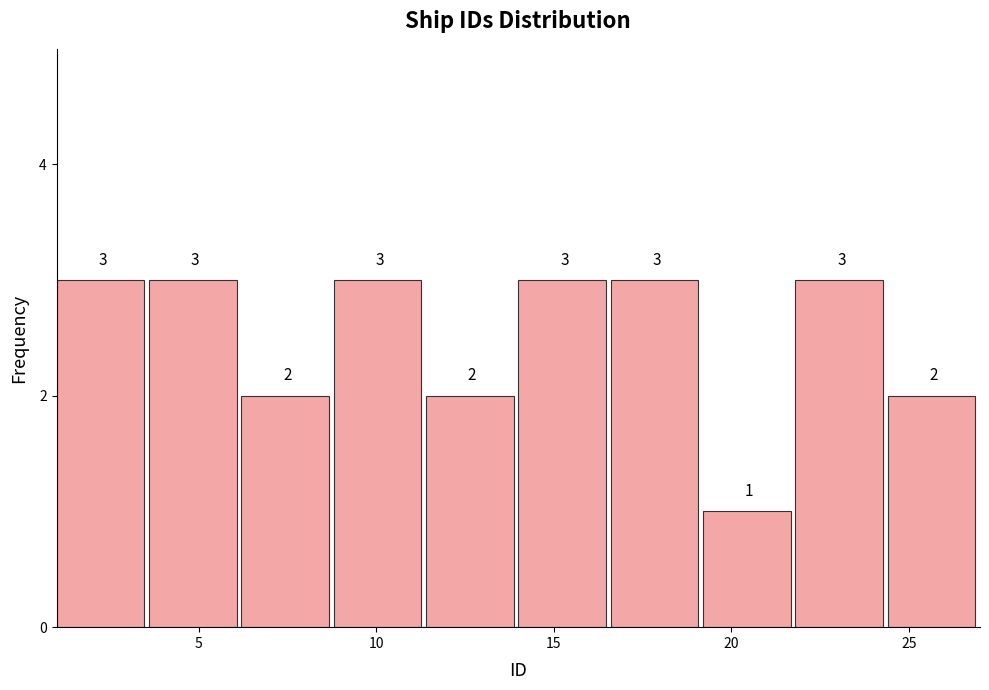

Reading left to right, transcribe this chart: for each bar, give the range it covers on the x-axis and its height. The bar edges are not printed on the chart, so give them approximately, as read against the axis.

1.0 to 3.6: 3
3.6 to 6.2: 3
6.2 to 8.8: 2
8.8 to 11.4: 3
11.4 to 14.0: 2
14.0 to 16.6: 3
16.6 to 19.2: 3
19.2 to 21.8: 1
21.8 to 24.4: 3
24.4 to 27.0: 2